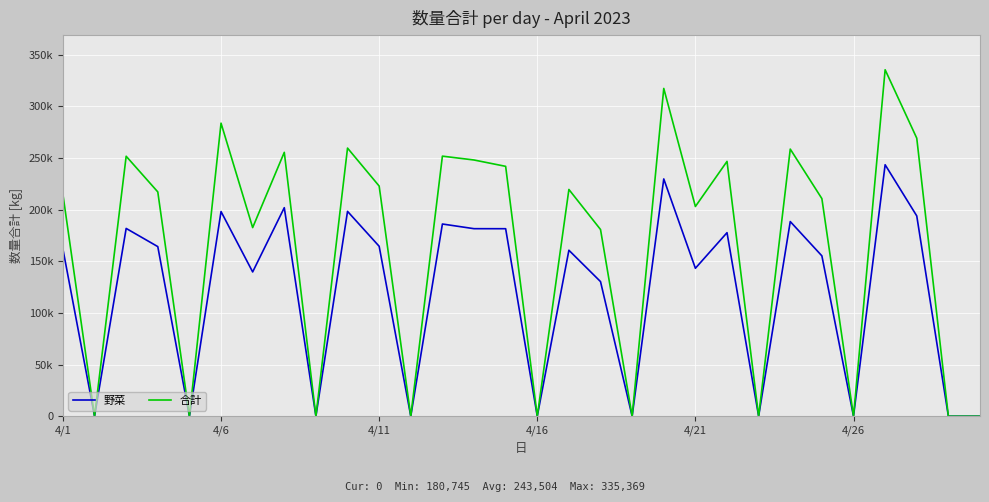

List the series in order of their peak value, highest first.

合計, 野菜